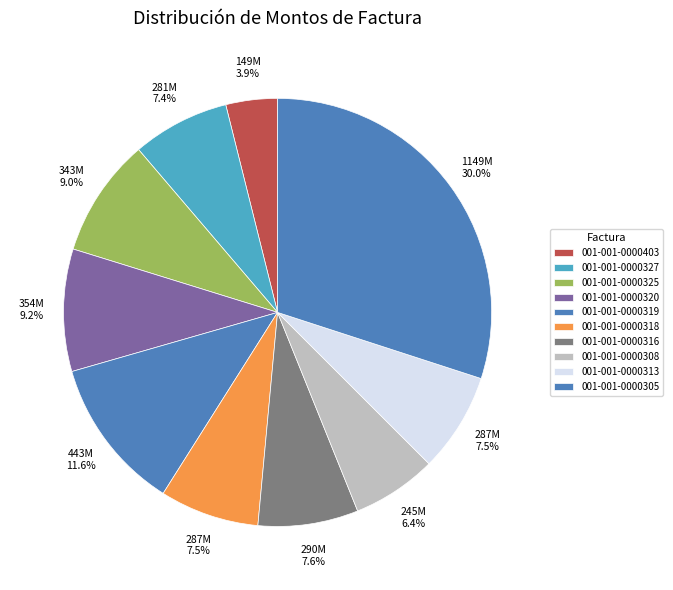

What percentage is the 001-001-0000318 slice, to the nearest percent?

8%